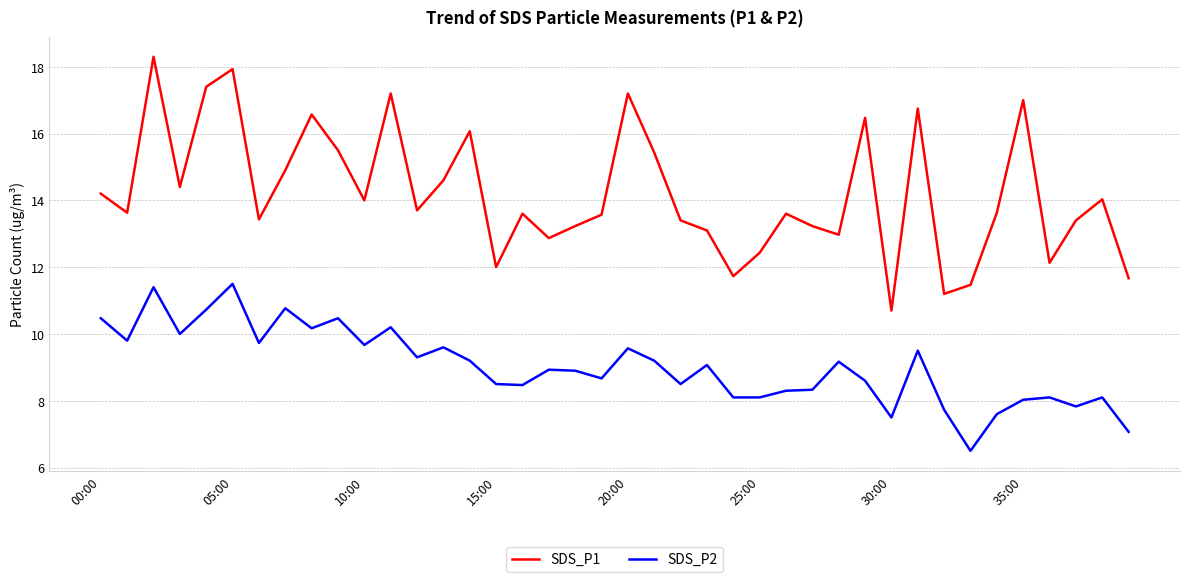

Which series has the largest range (max minus min)?

SDS_P1